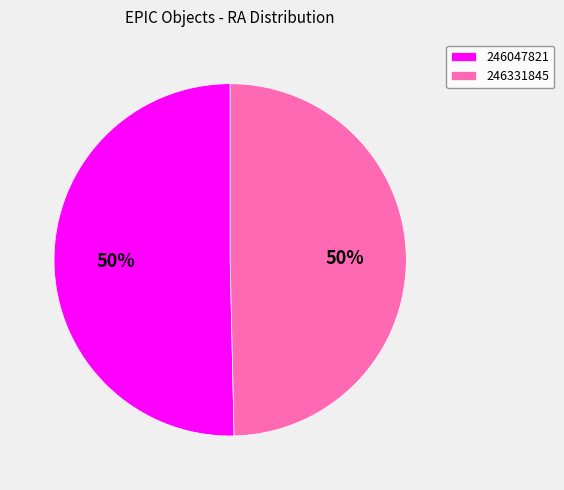

How many slices are in this pie chart?

2